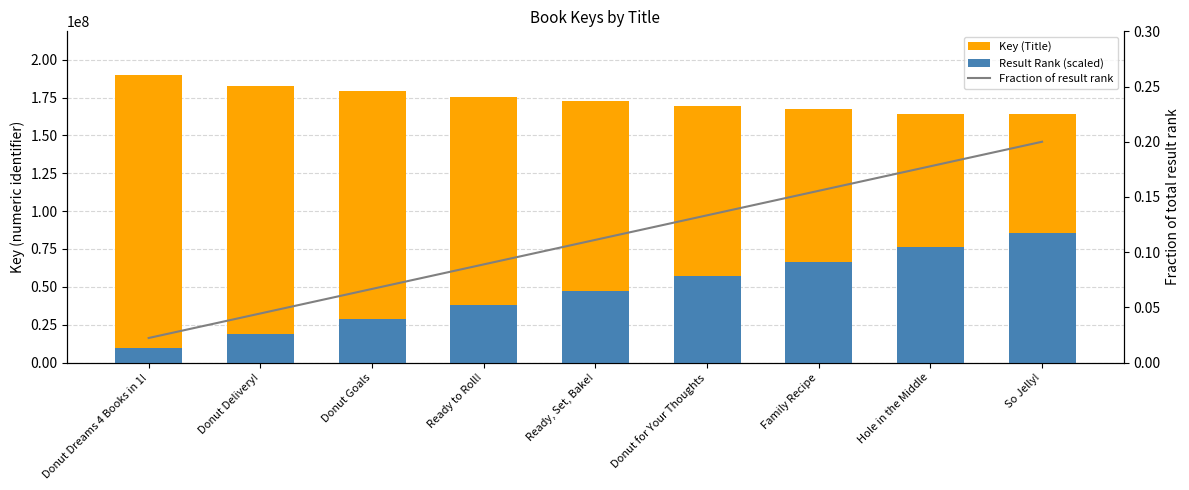

List the series in order of their peak value, highest first.

Key (Title), Result Rank (scaled), Fraction of result rank